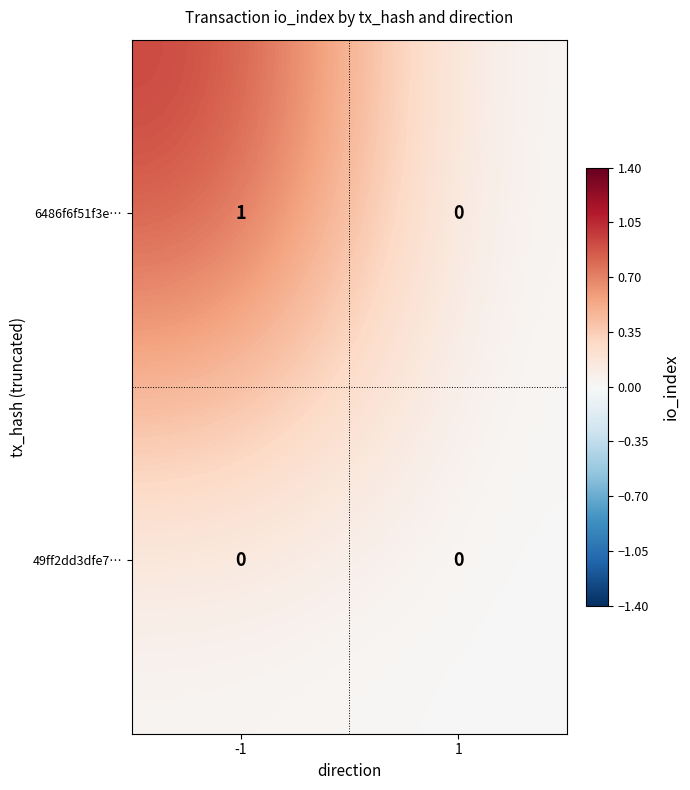

Which label corresponds to the largest value in the chart?

-1